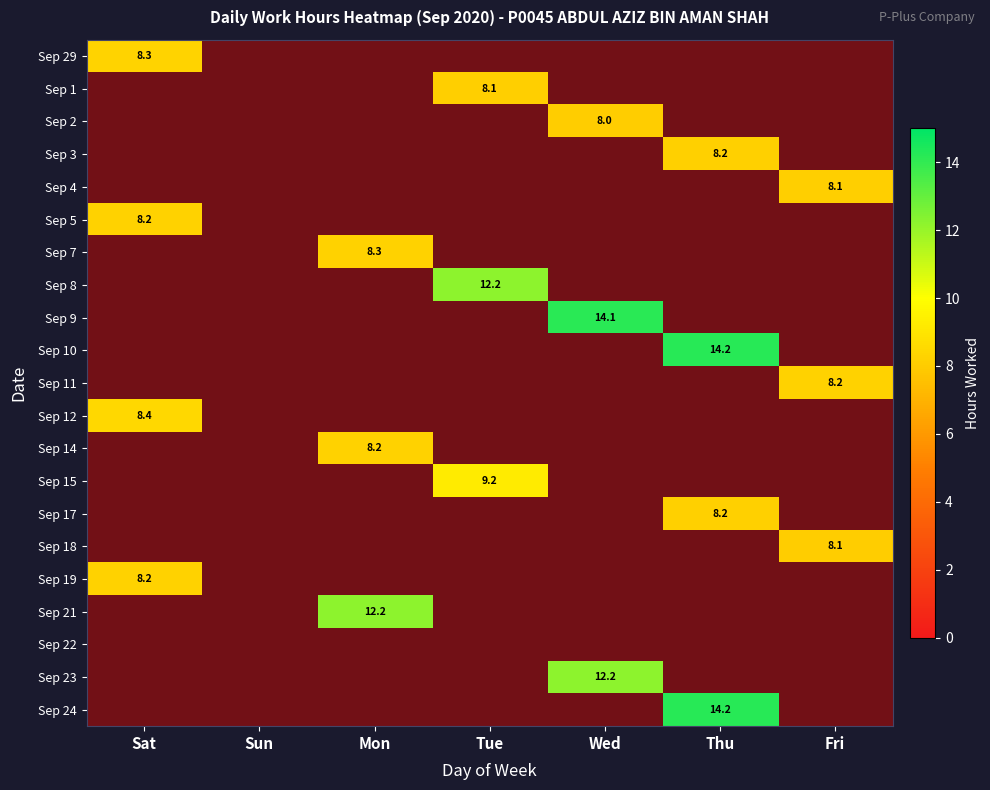

How many distinct data groups are displayed?

20